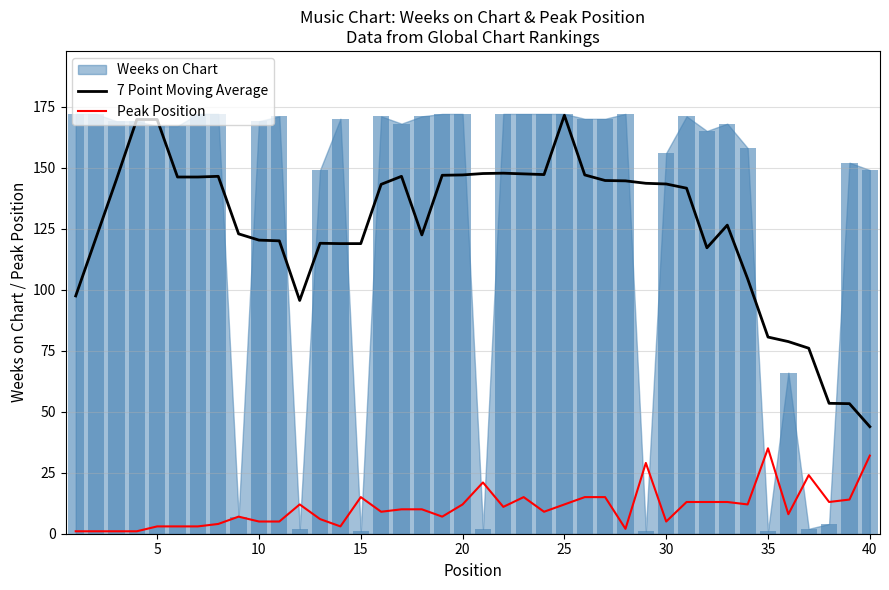

True or false: Peak Position and 7 Point Moving Average cross at least once.

False